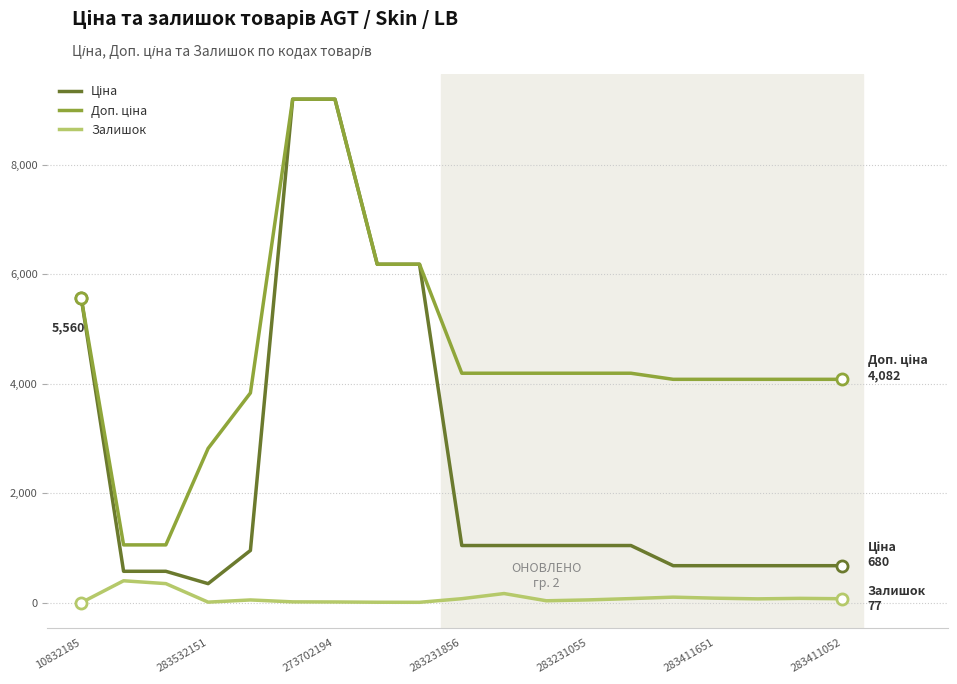

What is the maximum value shown in the chart?

9196.3